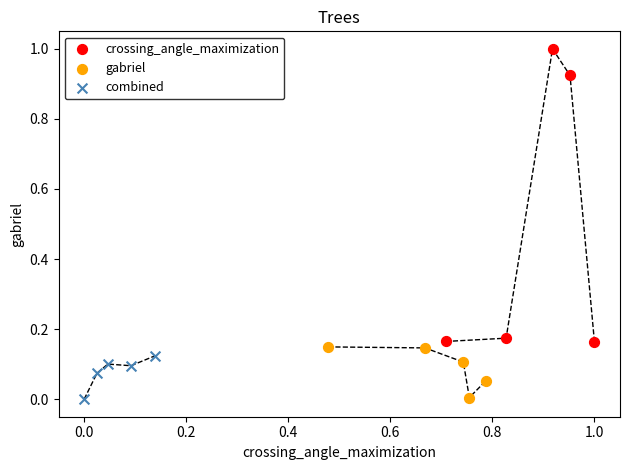

What are all the series names shown in the legend?

crossing_angle_maximization, gabriel, combined